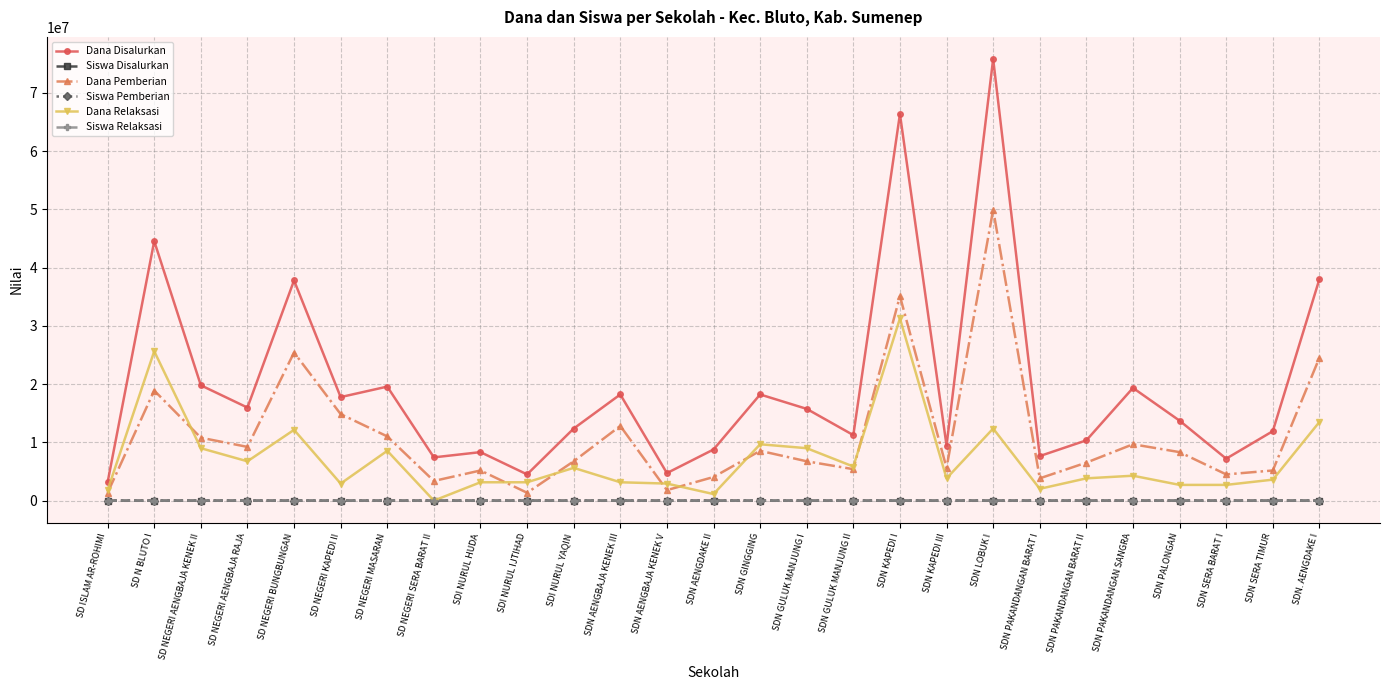

How many lines are shown in the chart?

6